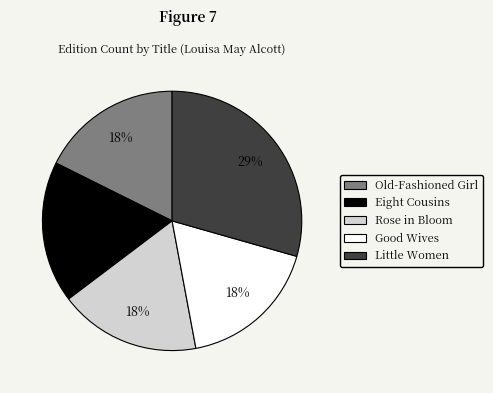

Is there any slice that represents more than half of the pie?

No